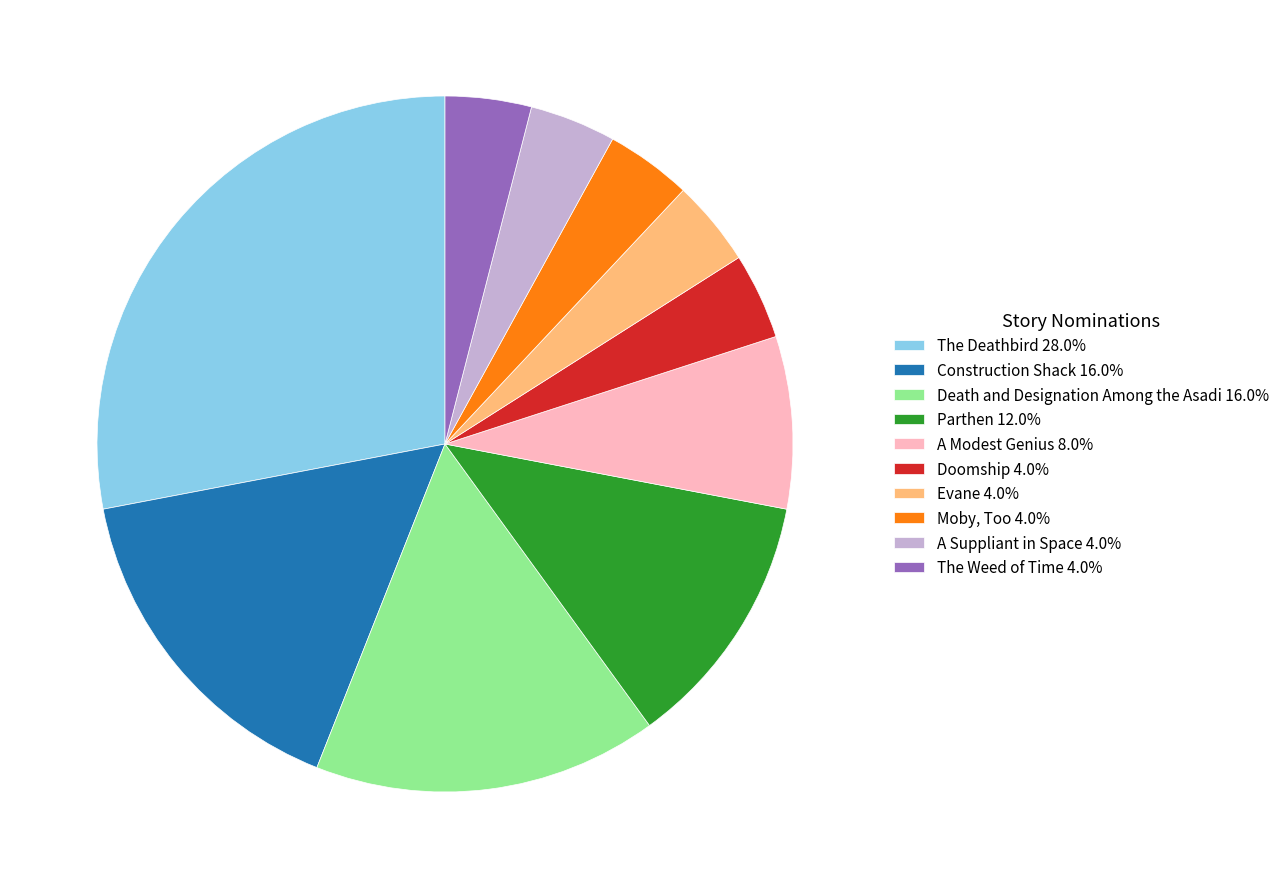

Combined, do Death and Designation Among the Asadi 16.0% and A Suppliant in Space 4.0% account for over 50%?

No